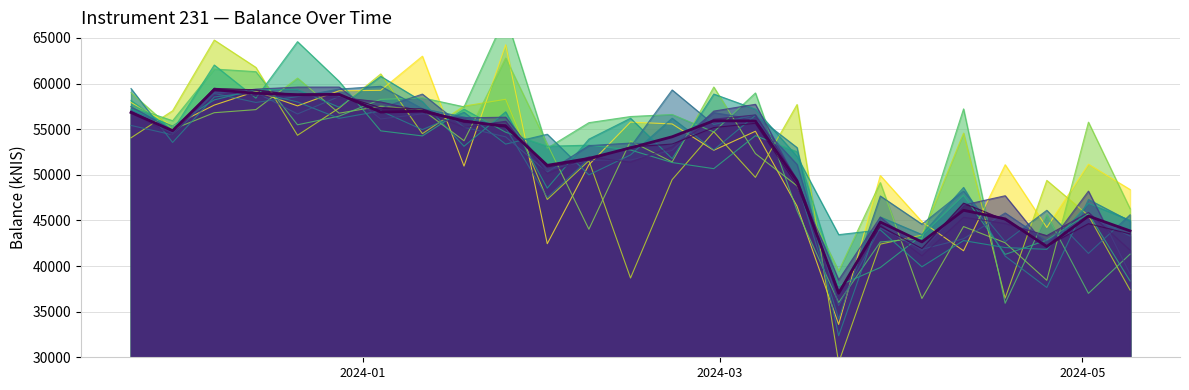

Reading left to right, extract all data points from this chart.

2023-11-23=56821.9	2023-11-30=54830.0	2023-12-07=59315.6	2023-12-14=58926.9	2023-12-21=58783.6	2023-12-28=58818.1	2024-01-04=56869.6	2024-01-11=56969.0	2024-01-18=55901.4	2024-01-25=55289.5	2024-02-01=51033.1	2024-02-08=51792.0	2024-02-15=52948.5	2024-02-22=54163.8	2024-02-29=55922.1	2024-03-07=55891.9	2024-03-14=49320.3	2024-03-21=37020.4	2024-03-28=44818.0	2024-04-04=42643.7	2024-04-11=46108.5	2024-04-18=45164.7	2024-04-25=42135.1	2024-05-02=45469.6	2024-05-09=43850.7